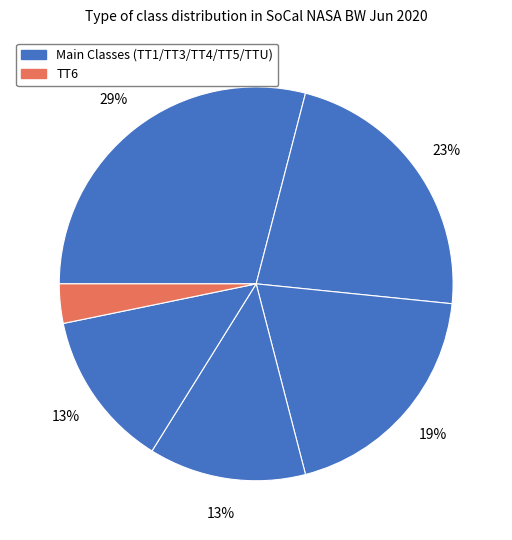

Count the number of slices in the pie.

6